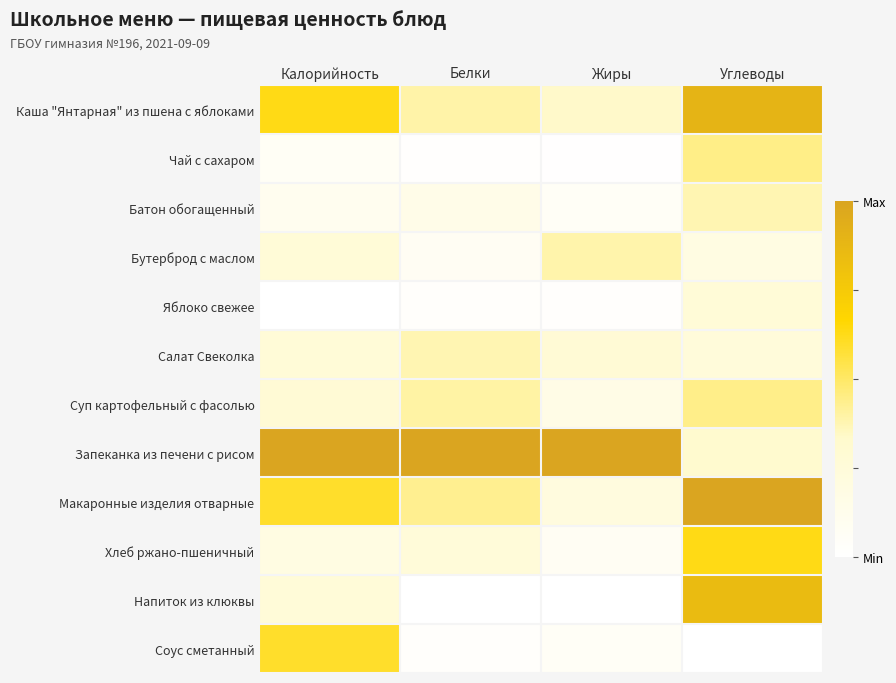

Which series has the widest spread of values?

Напиток из клюквы